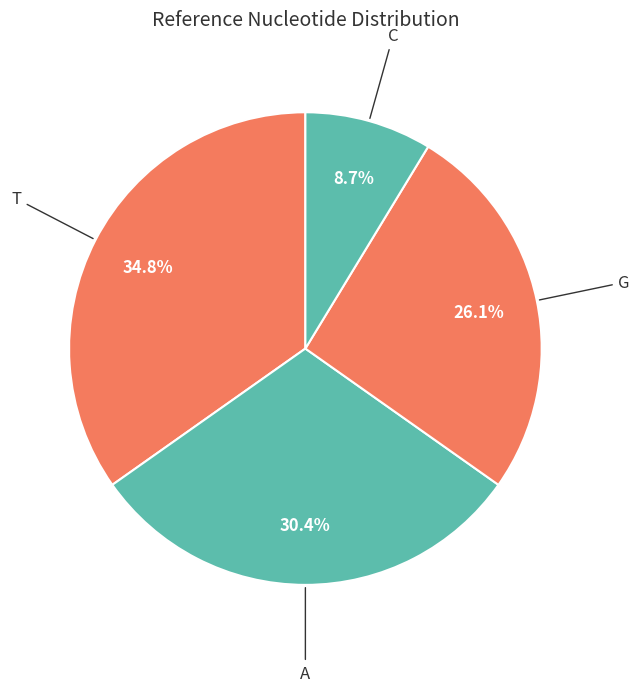

How many slices are in this pie chart?

4